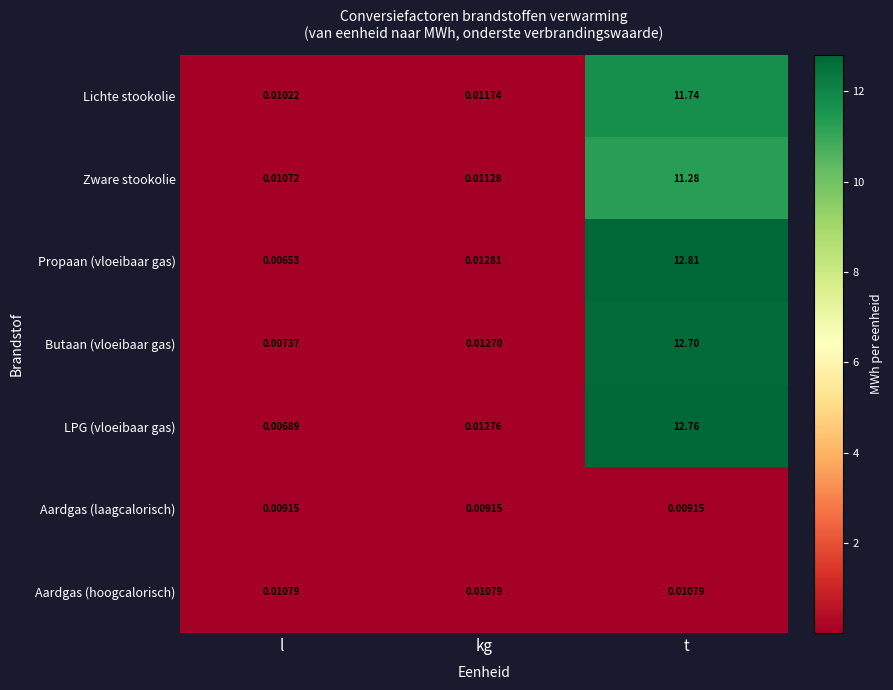

Which series has the widest spread of values?

Propaan (vloeibaar gas)